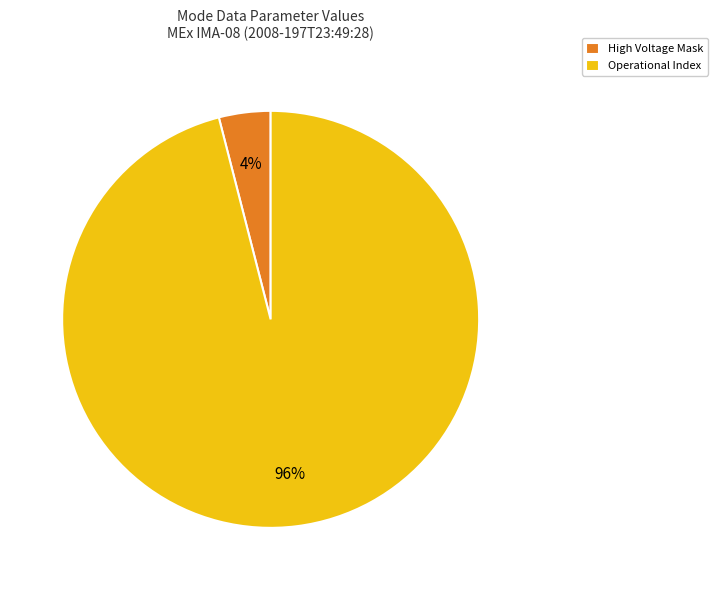

Do High Voltage Mask and Operational Index together represent more than half of the pie?

Yes